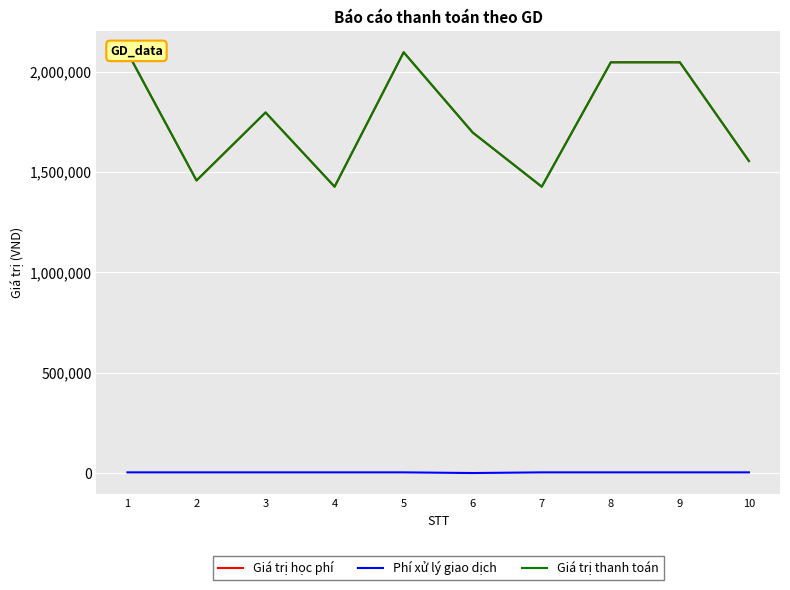

Where is the first local minimum for Giá trị thanh toán?

2